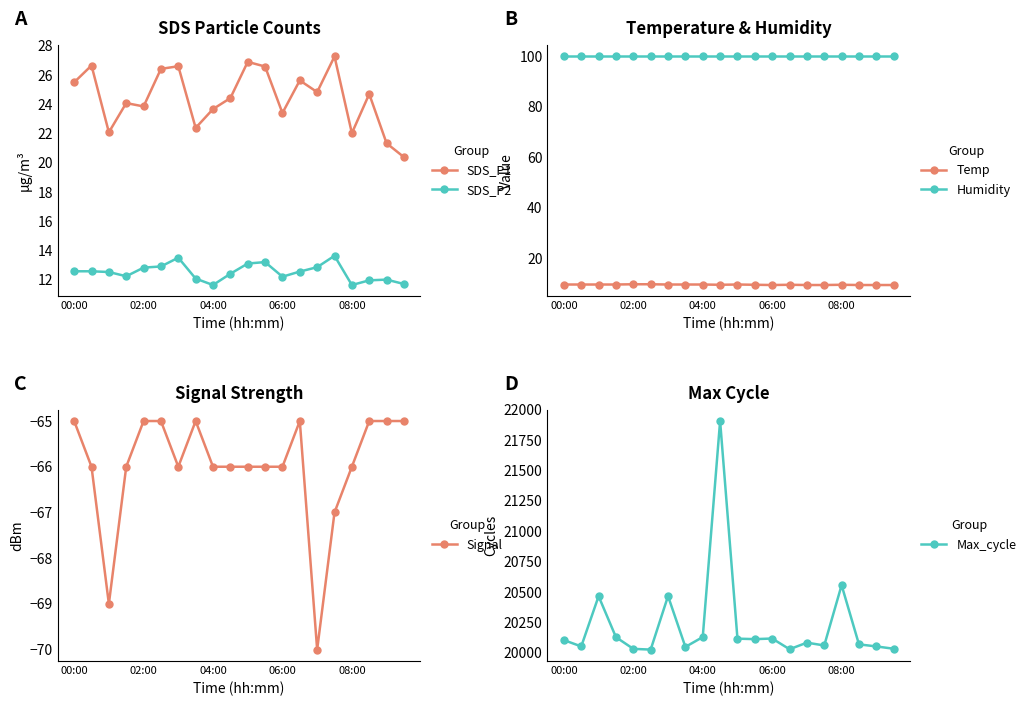

True or false: Temp and Humidity cross at least once.

False